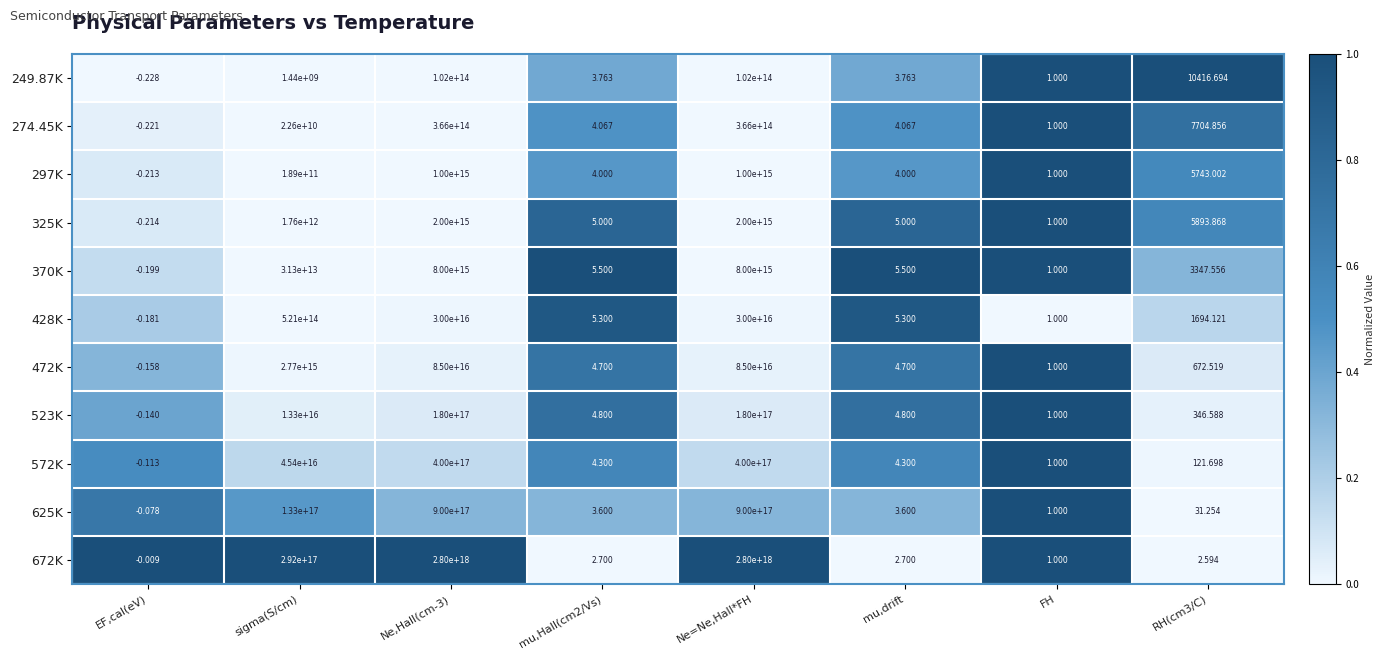

Is the value of 297K at Ne=Ne,Hall*FH greater than the value of 325K at sigma(S/cm)?

Yes